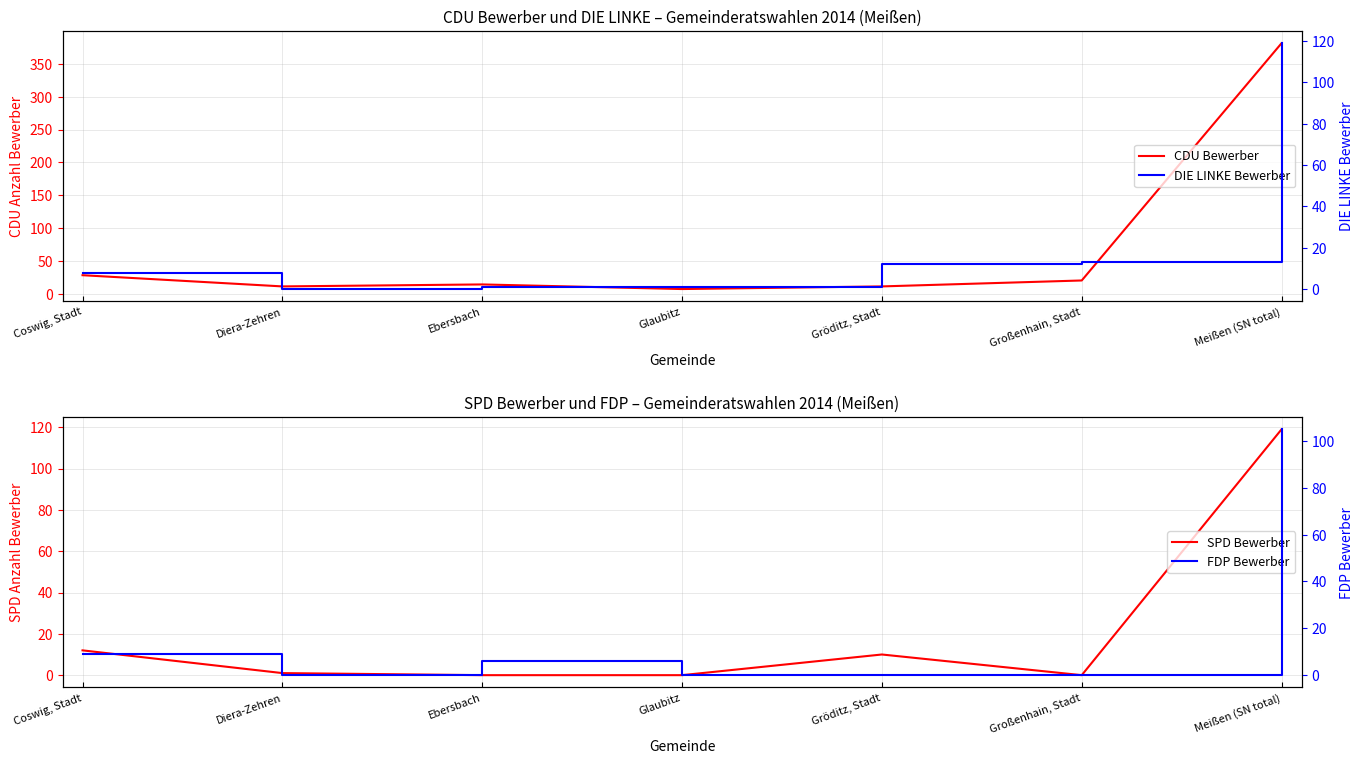

What is the spread (max minus min) of values at Glaubitz?

8